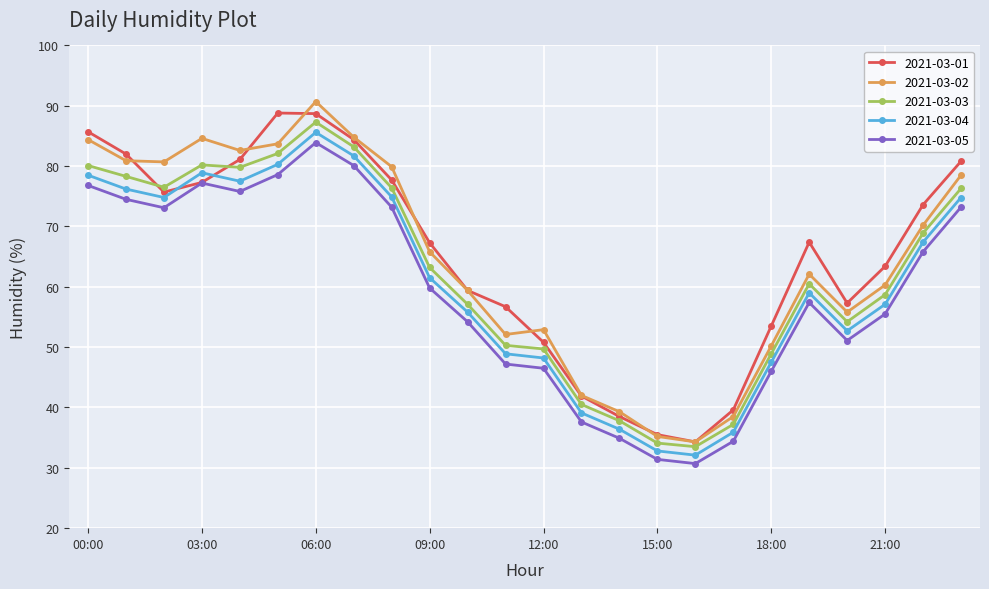

How many interior local peaks does the 2021-03-04 series have?

3